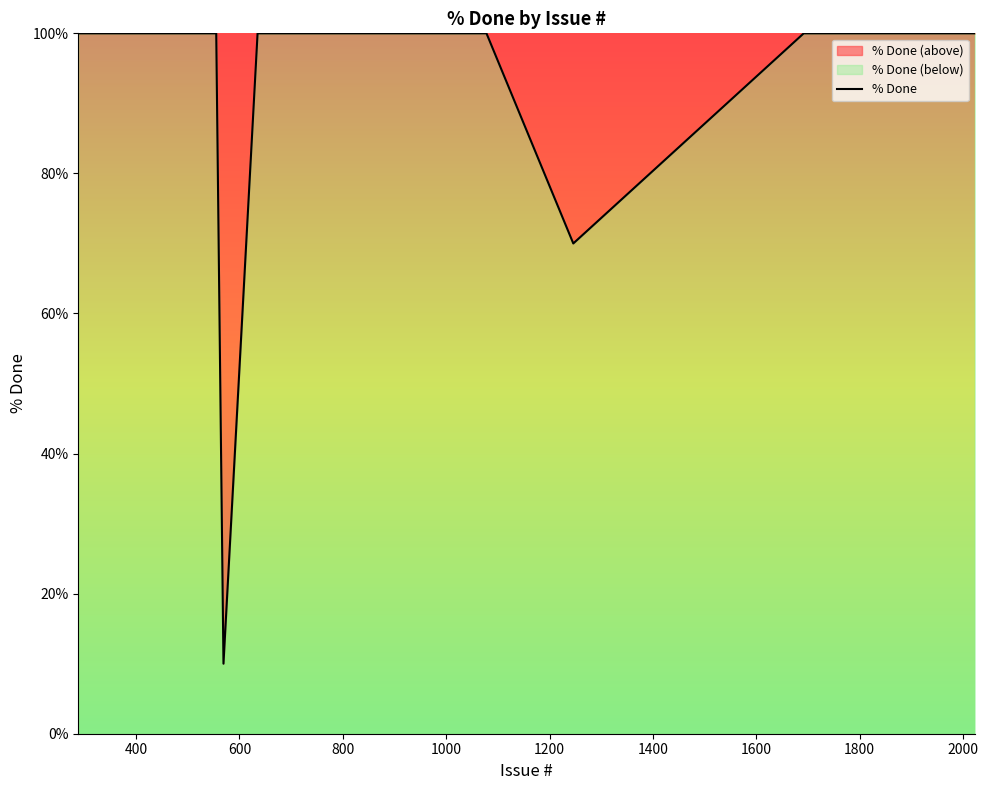

What is the greatest value displayed?

100